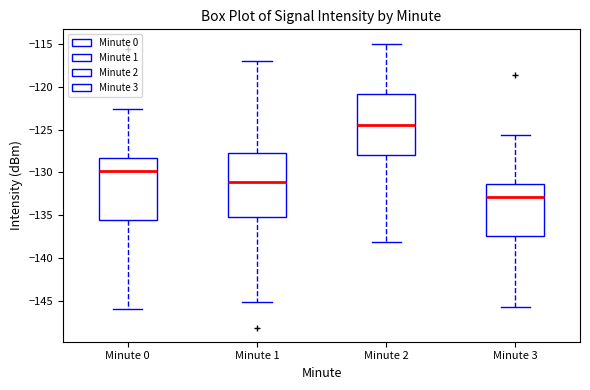

Reading left to right, transcribe this box plot: for each box, give where its median line is, the range the box spans, and where its two whiskers end, as read against the y-axis. The values are not printed on the chart, so give them approximately, as read against the axis.

Minute 0: median -130.0, box -135.5 to -128.5, whiskers -146.0 to -122.5
Minute 1: median -131.0, box -135.0 to -127.5, whiskers -145.0 to -117.0
Minute 2: median -124.5, box -128.0 to -121.0, whiskers -138.0 to -115.0
Minute 3: median -133.0, box -137.5 to -131.5, whiskers -145.5 to -125.5